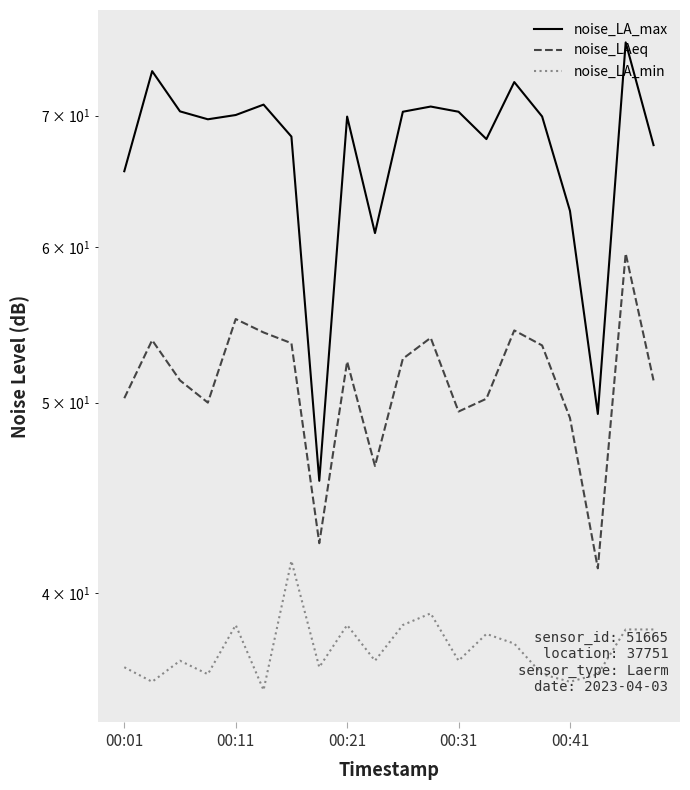

Rank the series by their average value, from lowest to highest.

noise_LA_min, noise_LAeq, noise_LA_max